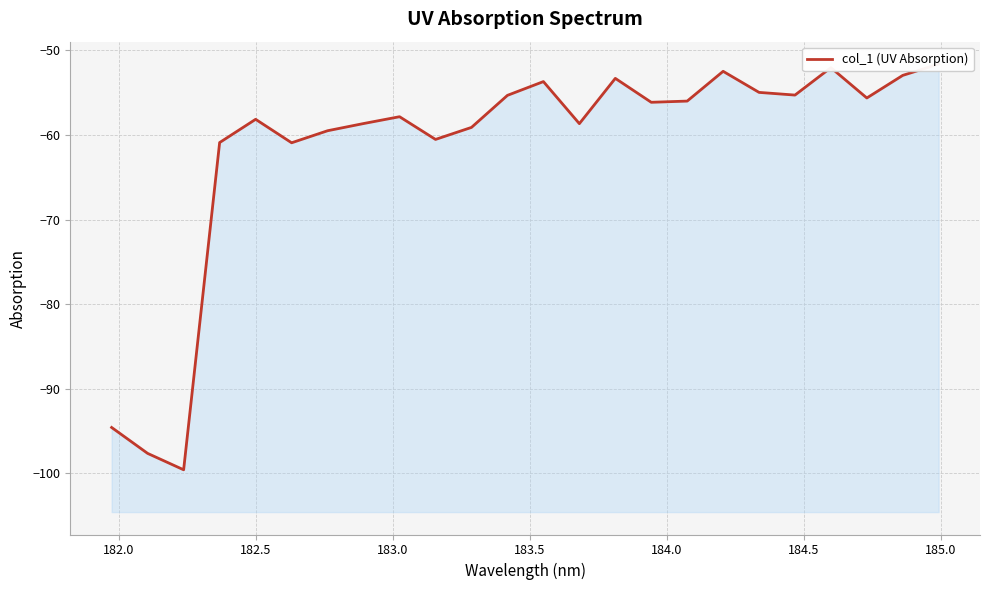

Is it true that the value at 181.5 is -40.7?

False